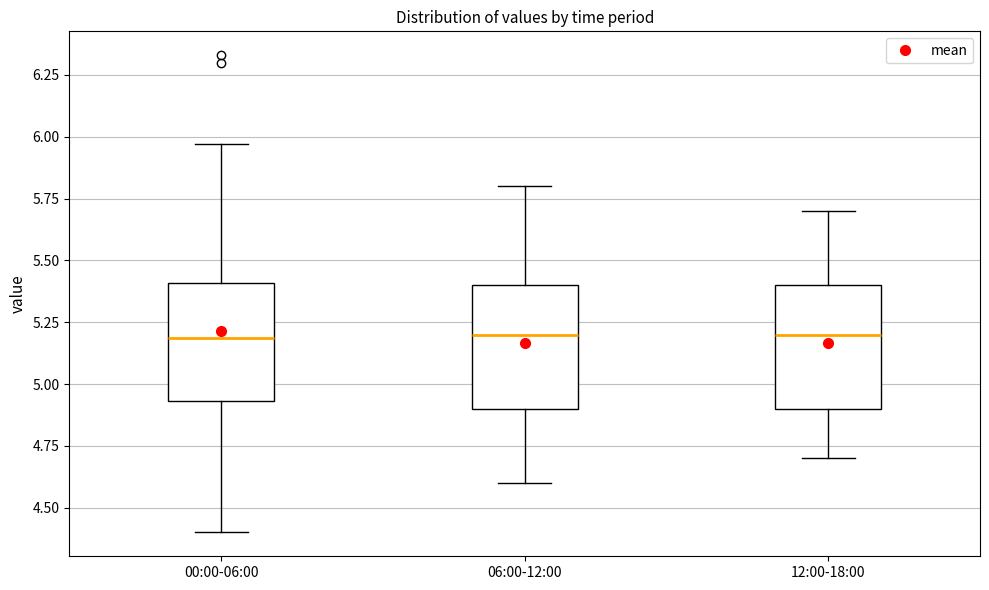

Where is the upper edge of the box for 12:00-18:00 on the y-axis? The values are not printed on the chart, so give them approximately, as read against the axis.

5.40